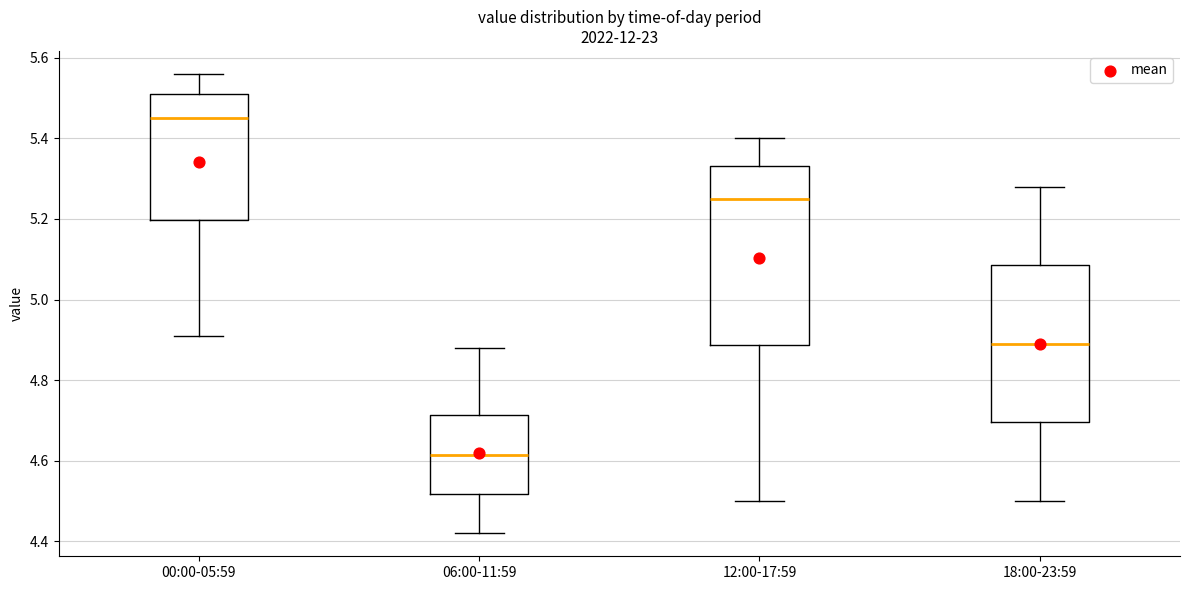

Reading left to right, transcribe this box plot: for each box, give where its median line is, the range the box spans, and where its two whiskers end, as read against the y-axis. The values are not printed on the chart, so give them approximately, as read against the axis.

00:00-05:59: median 5.46, box 5.20 to 5.52, whiskers 4.92 to 5.56
06:00-11:59: median 4.62, box 4.52 to 4.72, whiskers 4.42 to 4.88
12:00-17:59: median 5.26, box 4.88 to 5.34, whiskers 4.50 to 5.40
18:00-23:59: median 4.90, box 4.70 to 5.08, whiskers 4.50 to 5.28